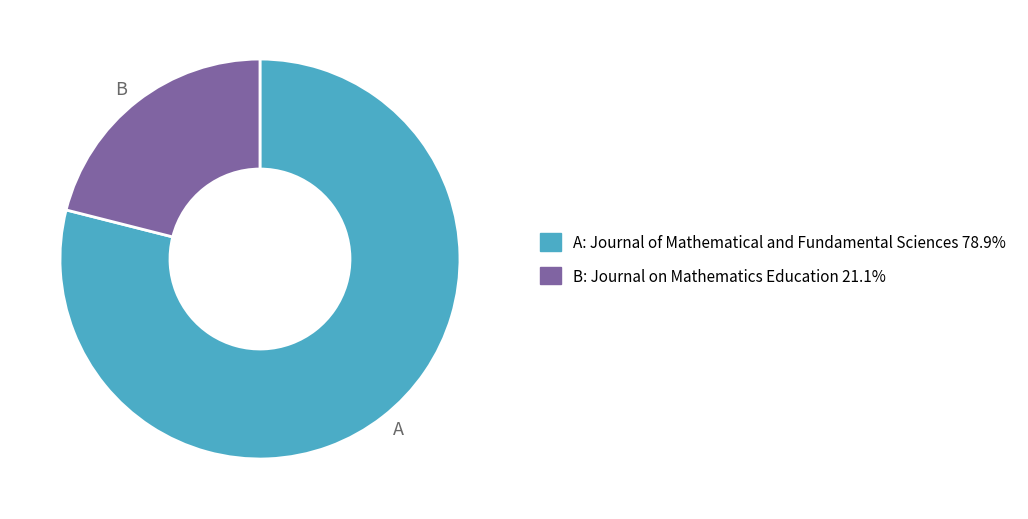

How many segments does this pie chart have?

2